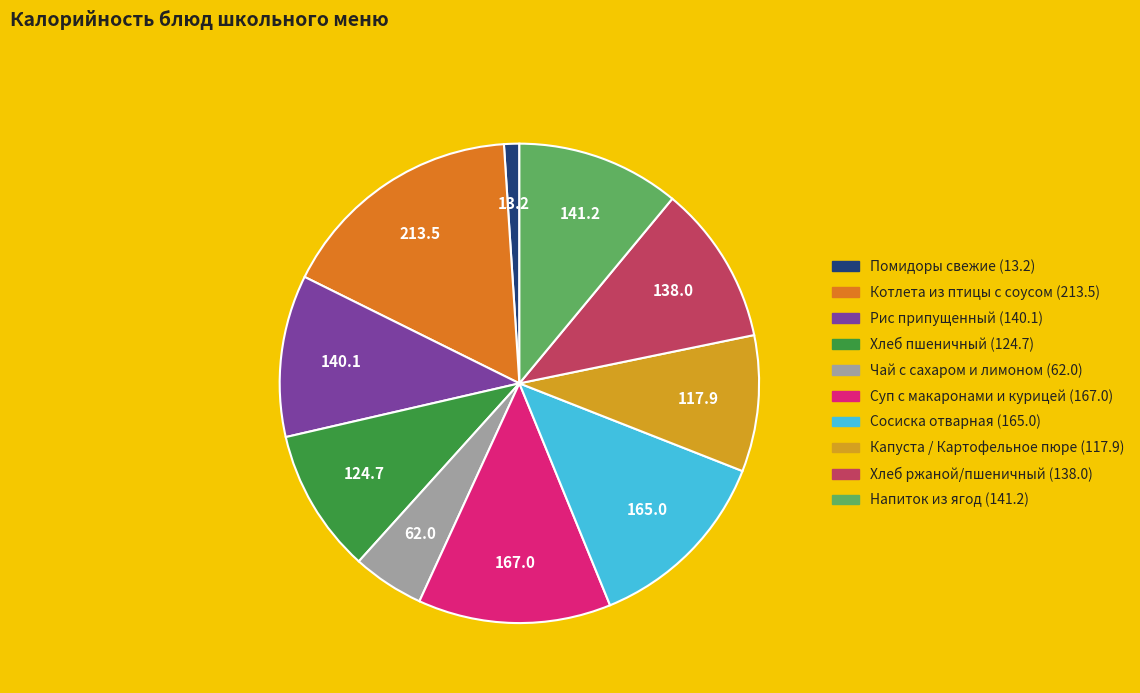

Does any single category account for the majority?

No